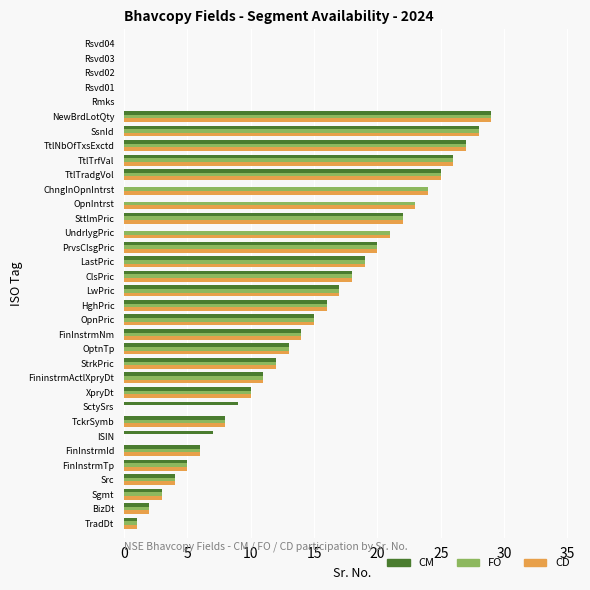

Is the value of FO at Rsvd04 greater than the value of CM at FinInstrmId?

No